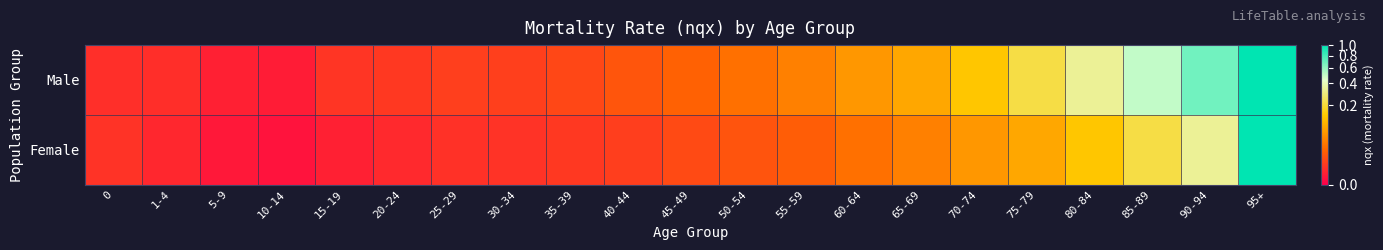

What is the maximum value shown in the chart?

1.0